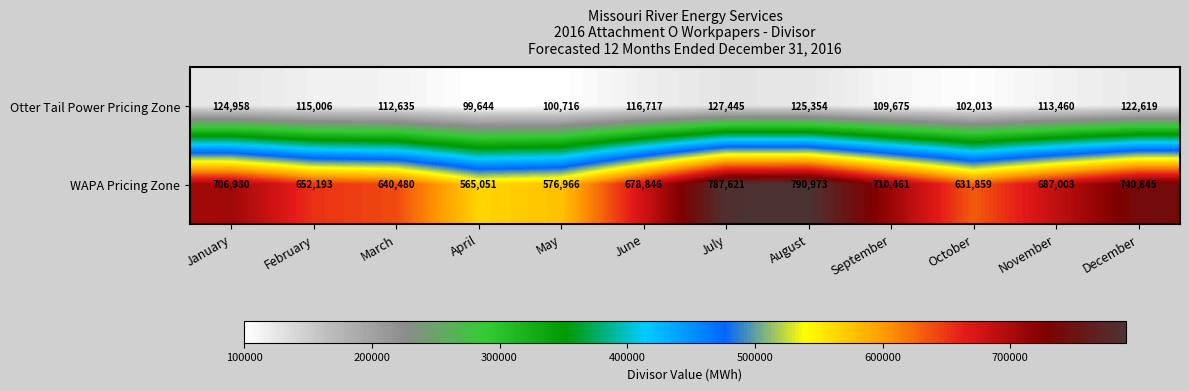

Where is Otter Tail Power Pricing Zone nearest to the value 113544?

November